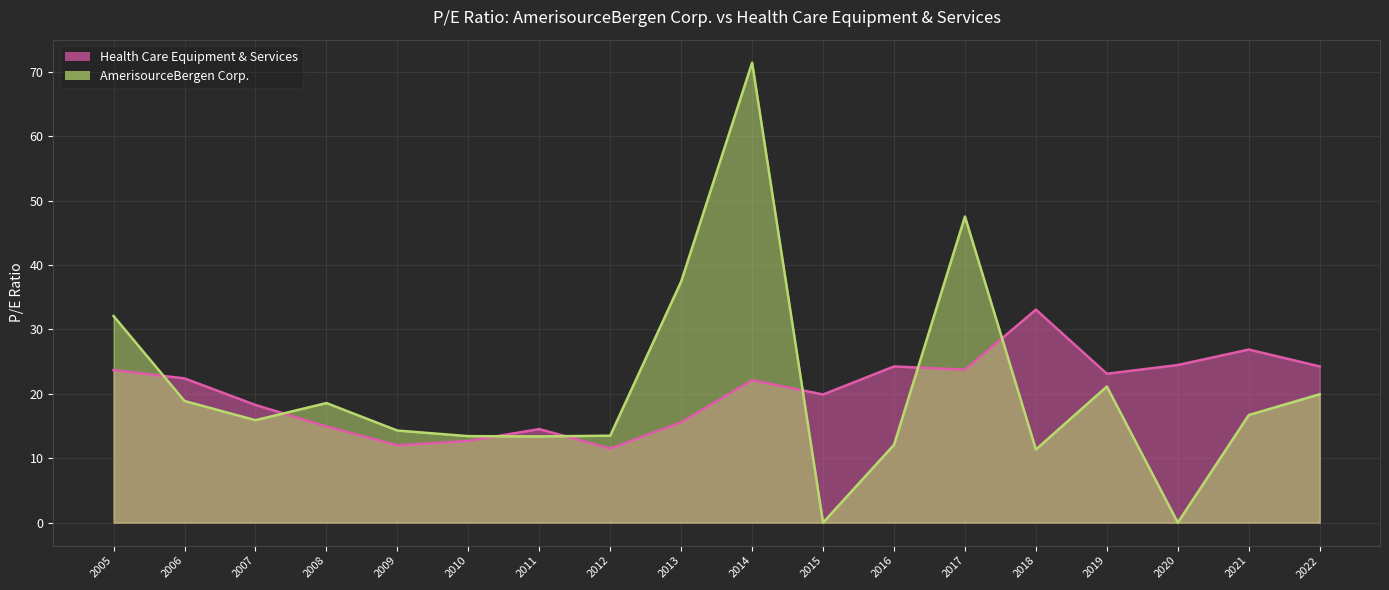

How many values in AmerisourceBergen Corp. are above zero?

16